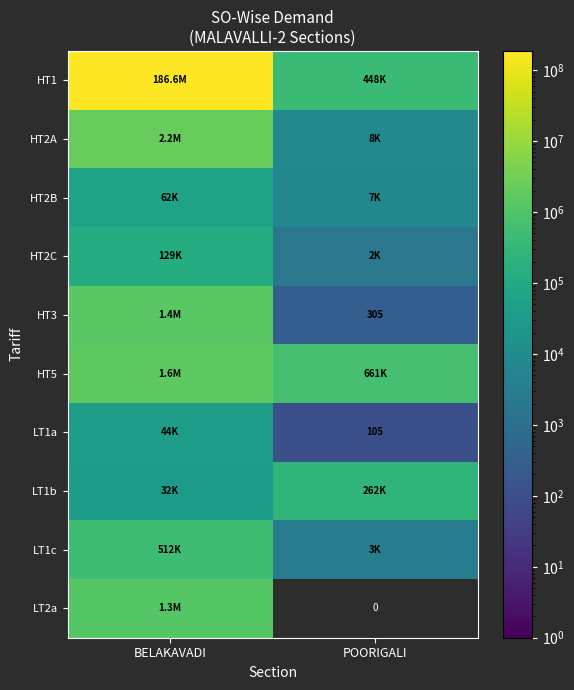

True or false: LT1c has a value of 3000.0 at POORIGALI.

True